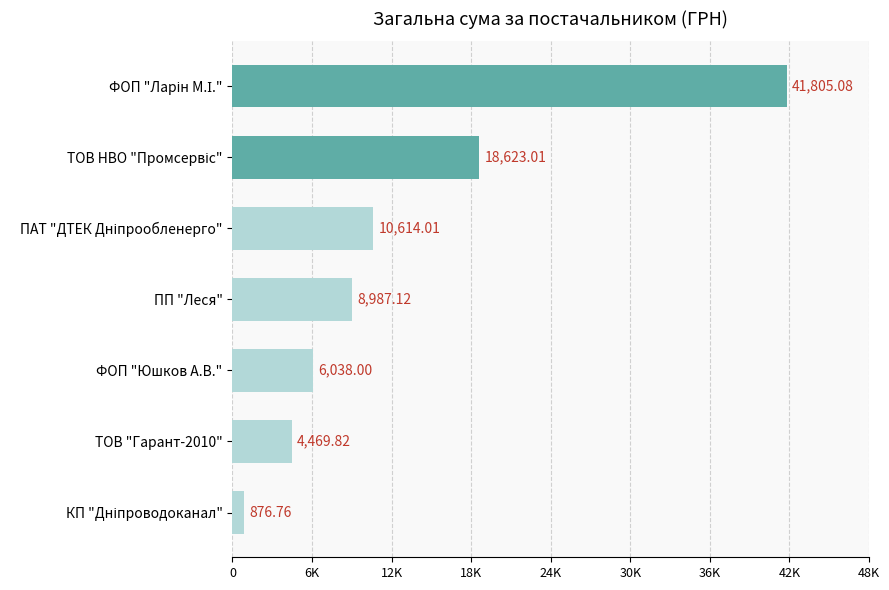

What is the average value?

13059.1